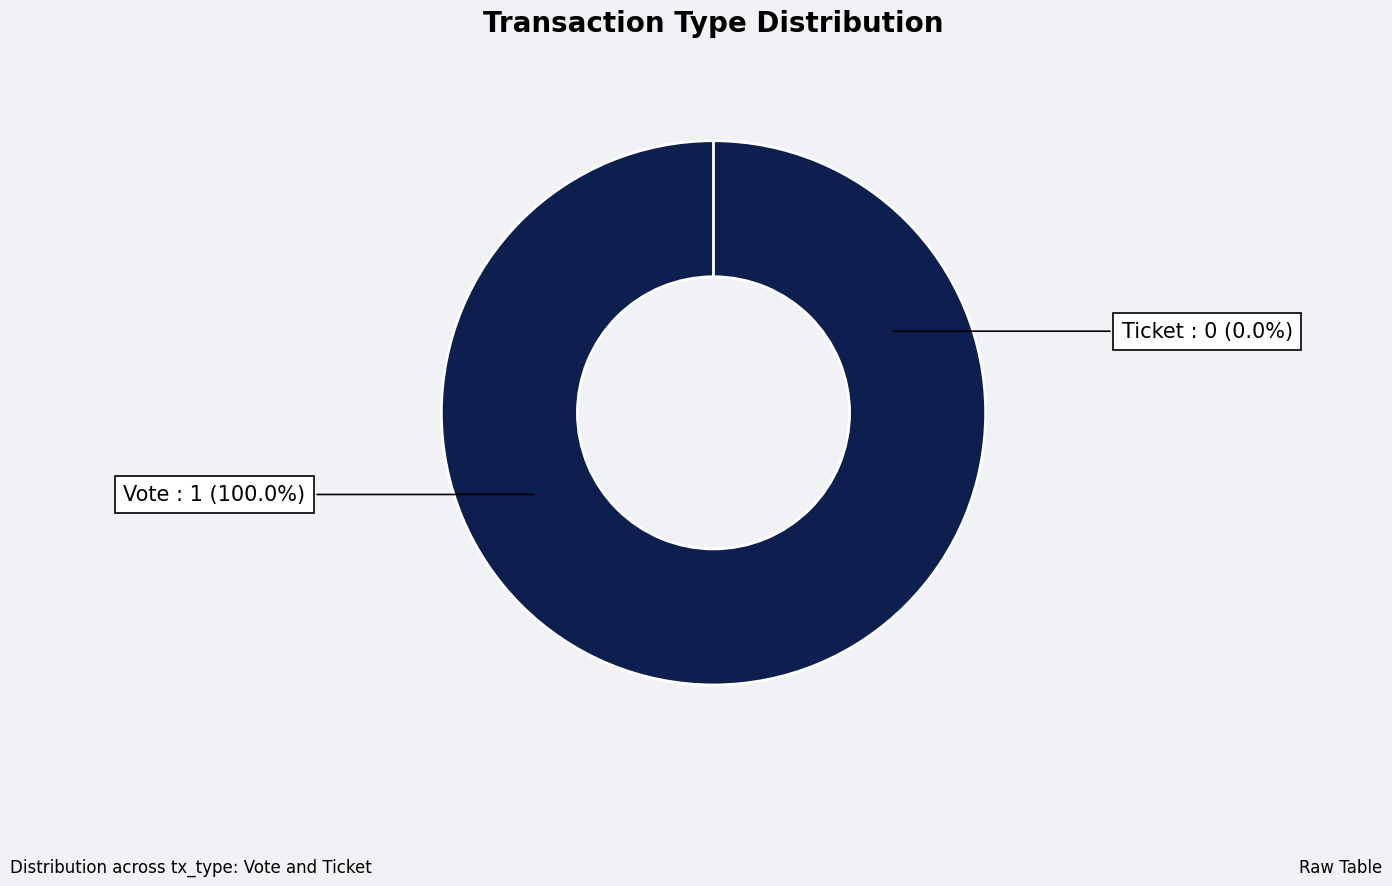

How many segments does this pie chart have?

2